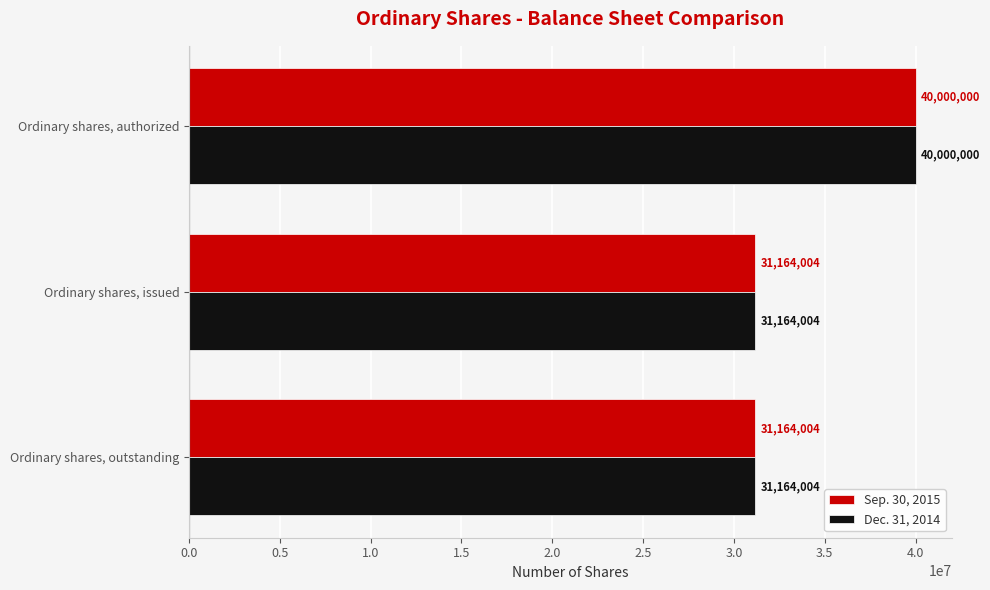

What are all the series names shown in the legend?

Sep. 30, 2015, Dec. 31, 2014